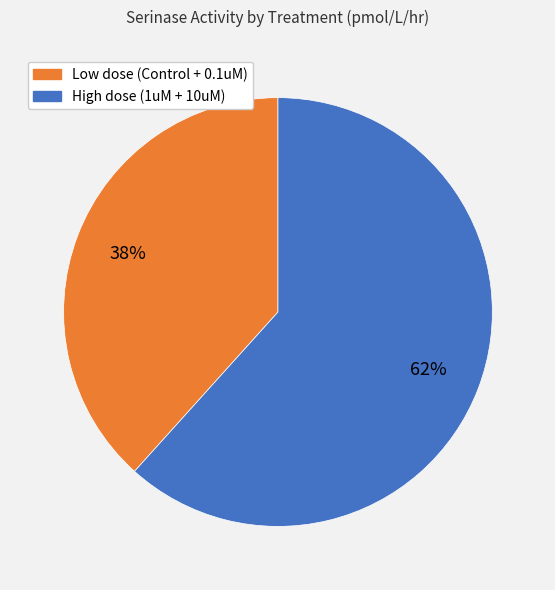

To the nearest percent, what is the average slice percentage?

50%